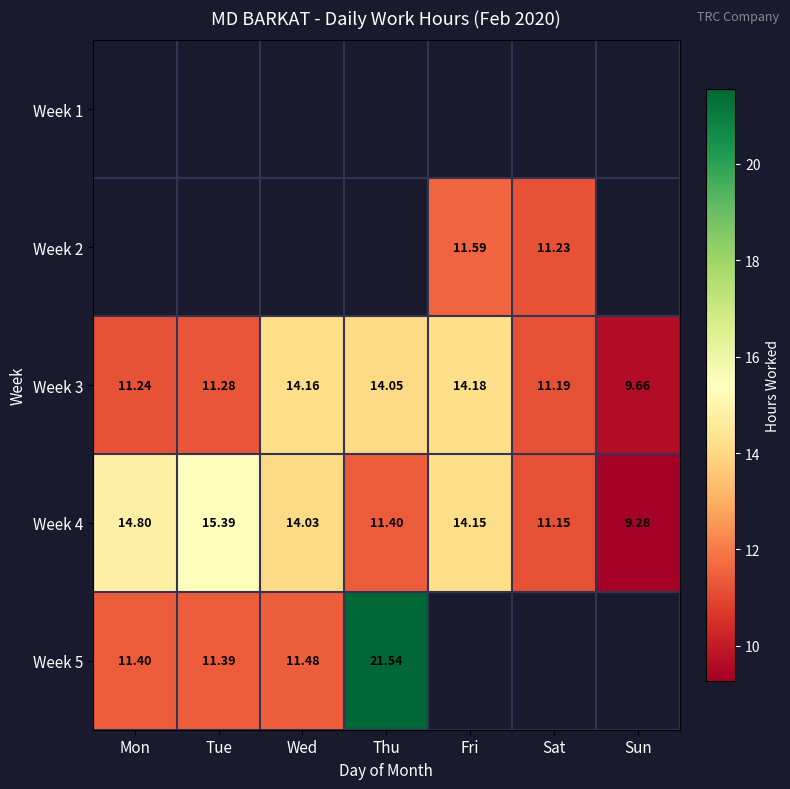

At which label is Week 4 closest to 12?

Thu